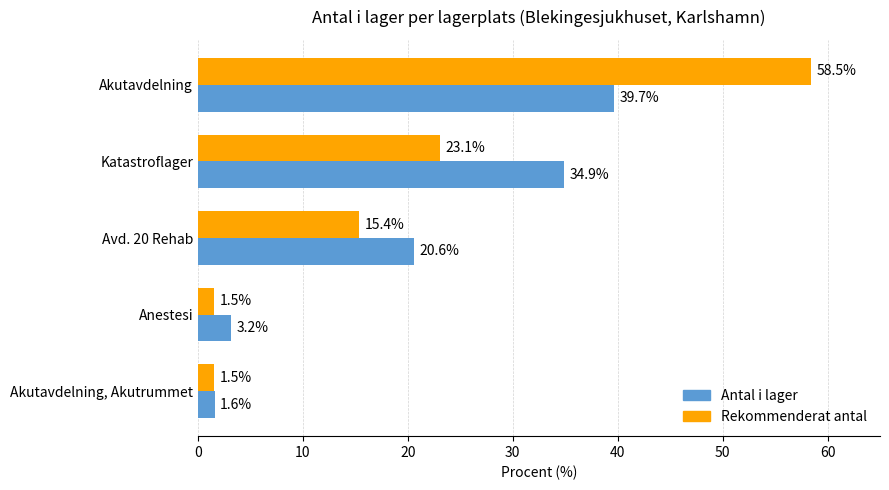

Is it true that Antal i lager equals 3.2 at Anestesi?

True